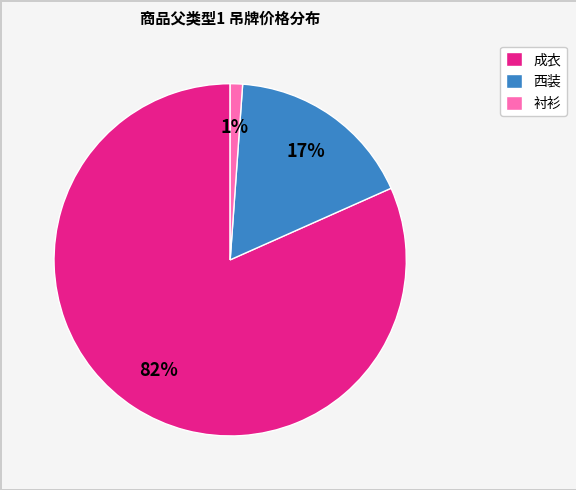

The 成衣 slice represents 10% of the pie. True or false?

False